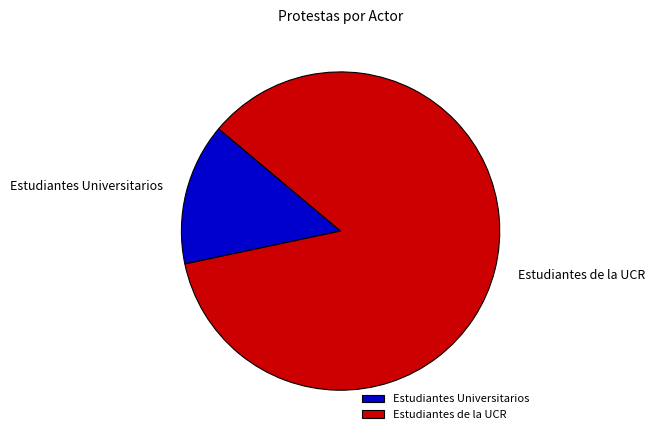

Rank the categories by value from highest to lowest.

Estudiantes de la UCR, Estudiantes Universitarios